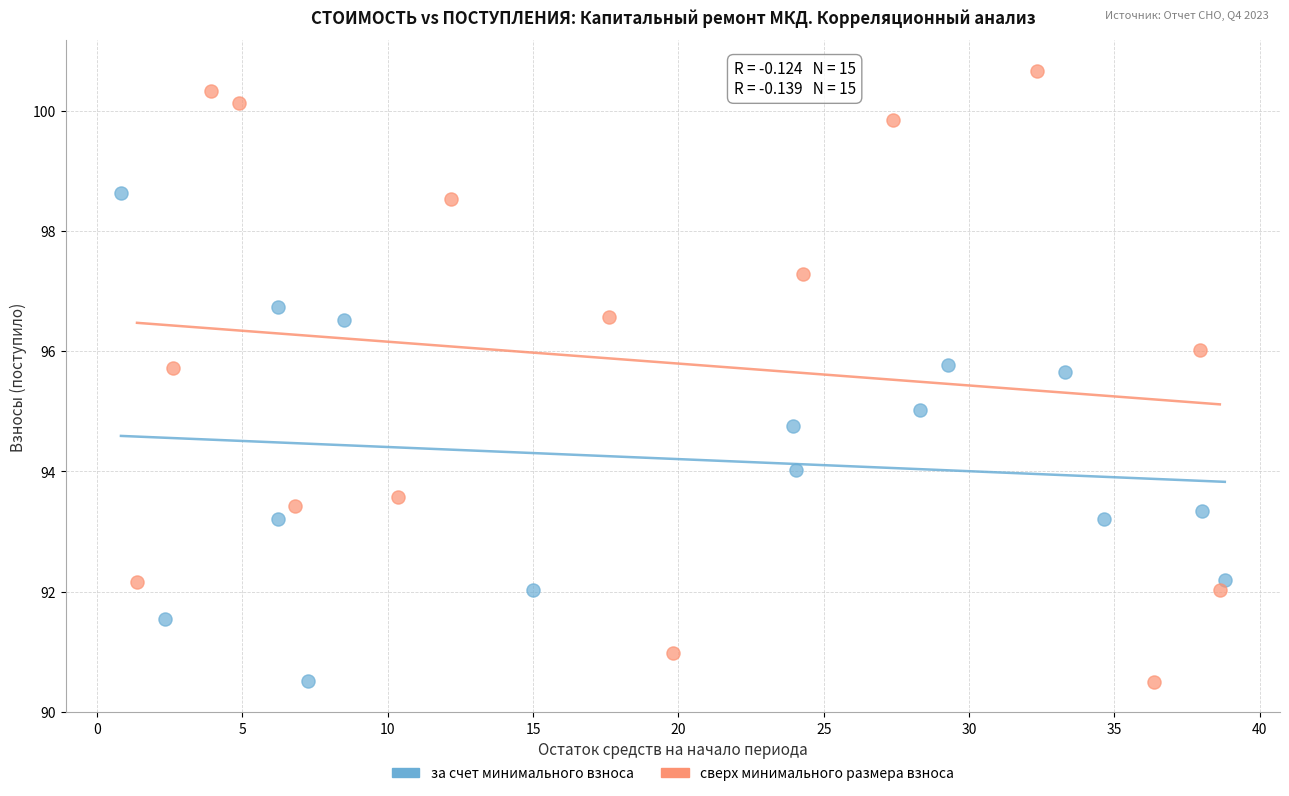

Which series reaches the maximum Y coordinate?

сверх минимального размера взноса